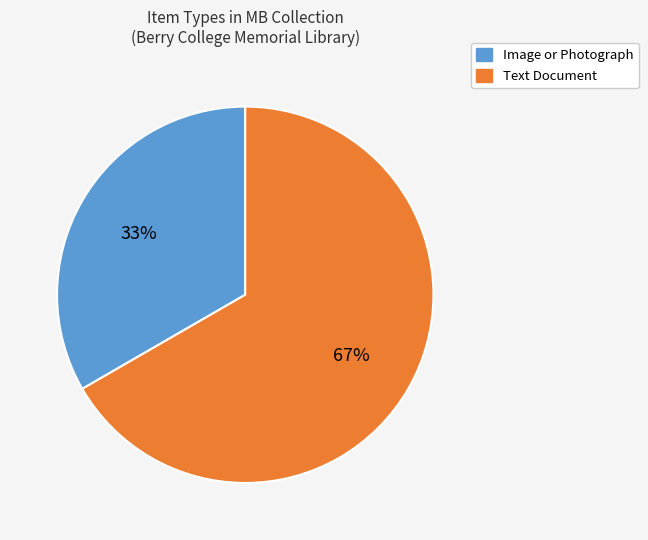

To the nearest percent, what is the average slice percentage?

50%